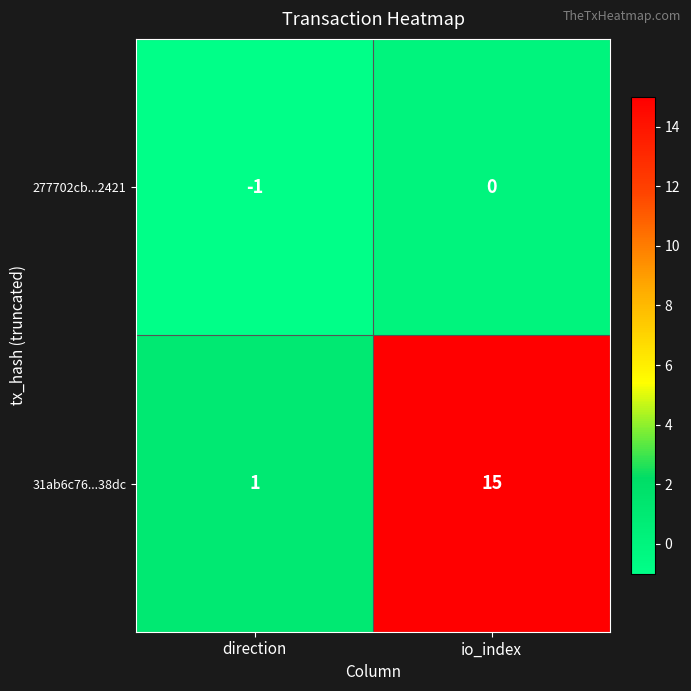

Reading left to right, transcribe all the data shown in this chart.

277702cb...2421: -1	0
31ab6c76...38dc: 1	15